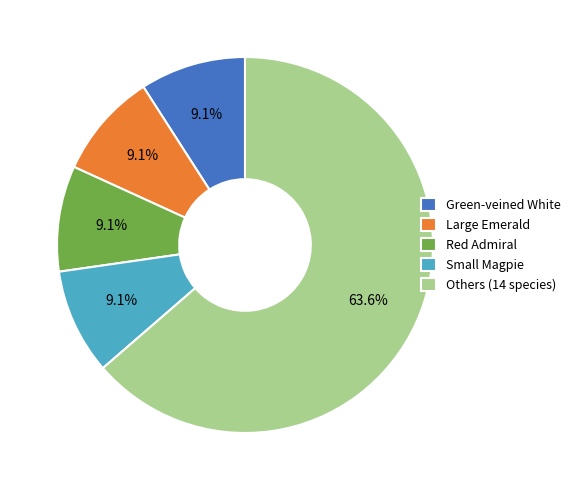

What is the majority slice?

Others (14 species)